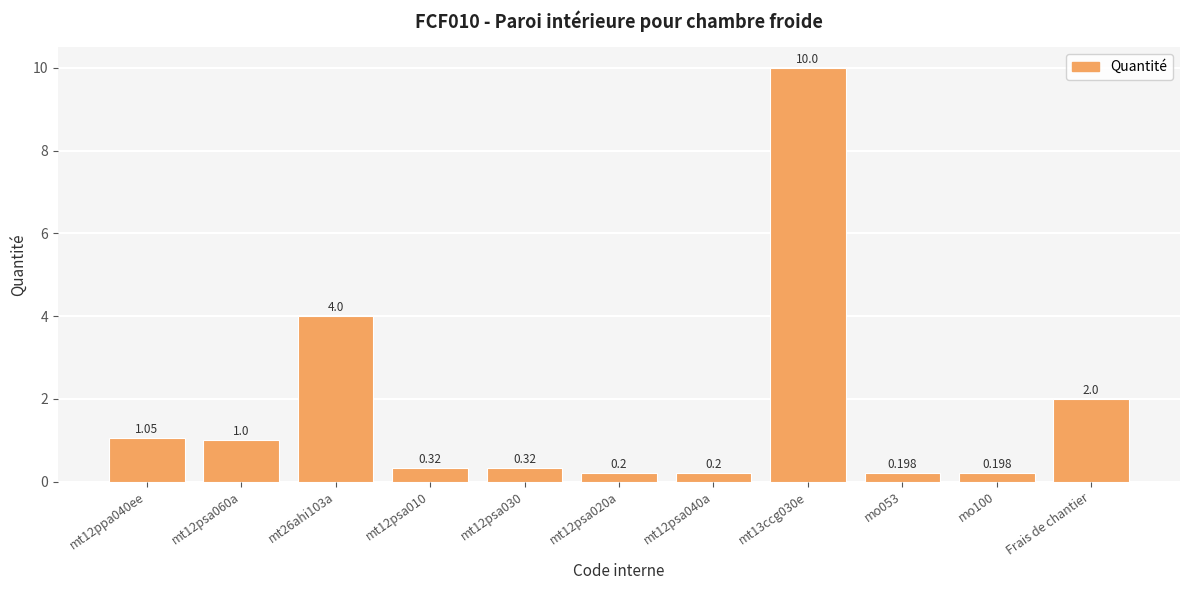

Reading left to right, what are all the values shown in this chart?

mt12ppa040ee=1.1	mt12psa060a=1.0	mt26ahi103a=4.0	mt12psa010=0.3	mt12psa030=0.3	mt12psa020a=0.2	mt12psa040a=0.2	mt13ccg030e=10.0	mo053=0.2	mo100=0.2	Frais de chantier=2.0